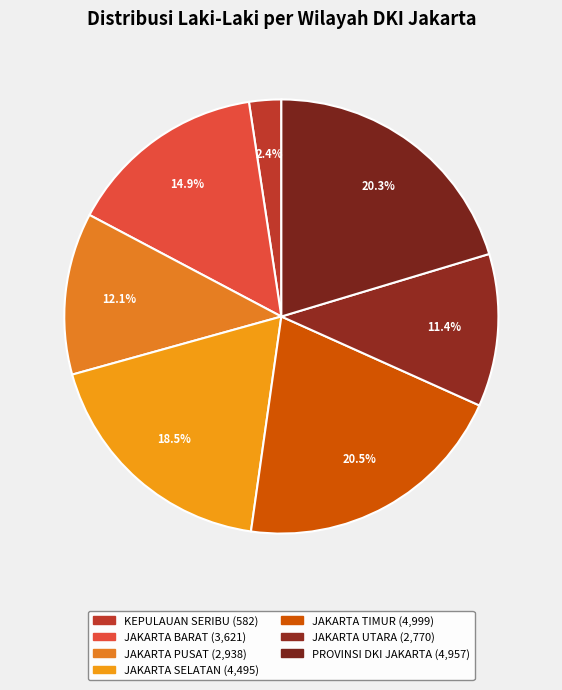

Count the number of slices in the pie.

7